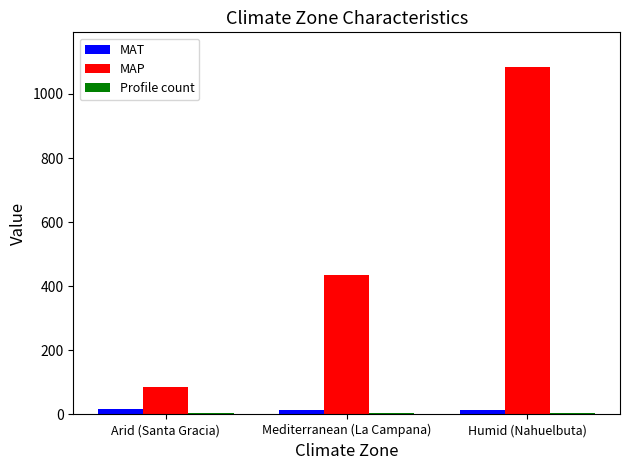

The value of MAP at Mediterranean (La Campana) is 436.0. True or false?

True